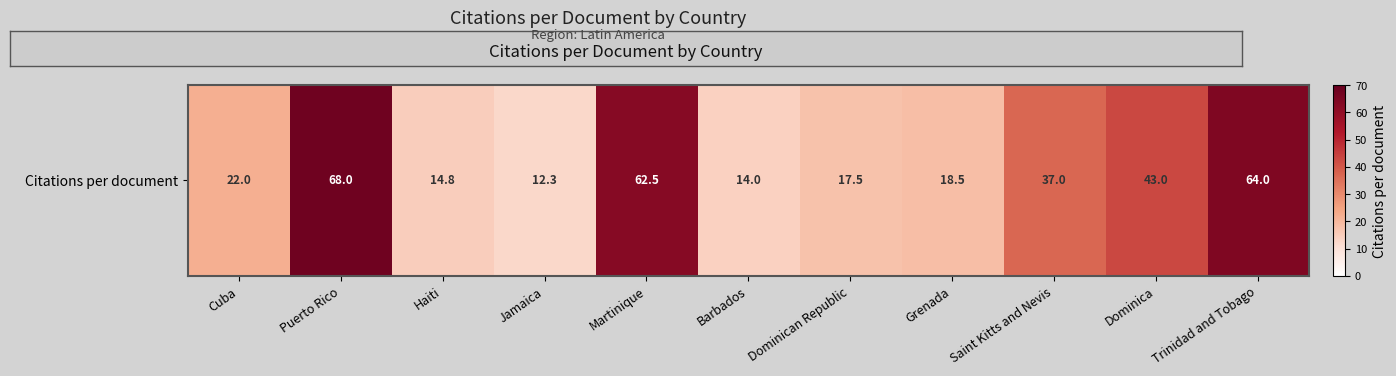

List the labels in order of value, largest first.

Puerto Rico, Trinidad and Tobago, Martinique, Dominica, Saint Kitts and Nevis, Cuba, Grenada, Dominican Republic, Haiti, Barbados, Jamaica